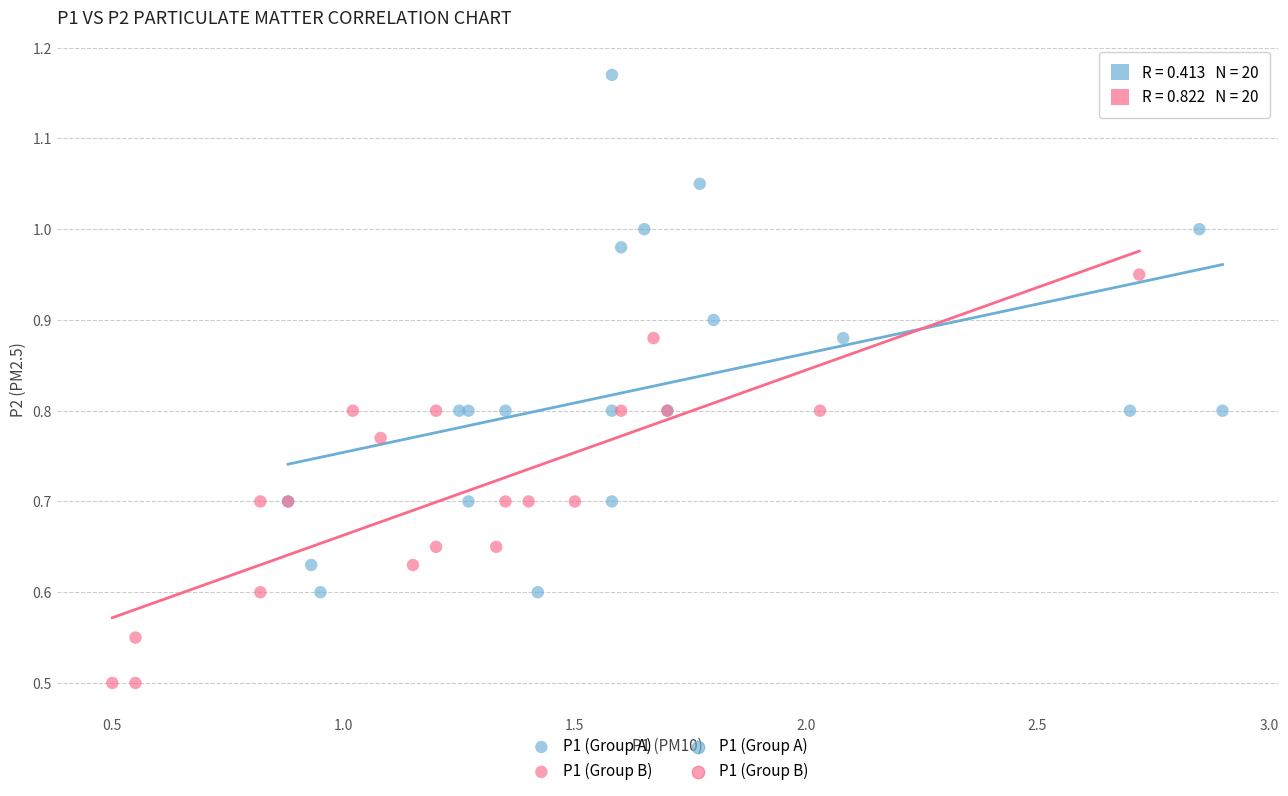

Which series reaches the minimum Y coordinate?

P1 (Group B)